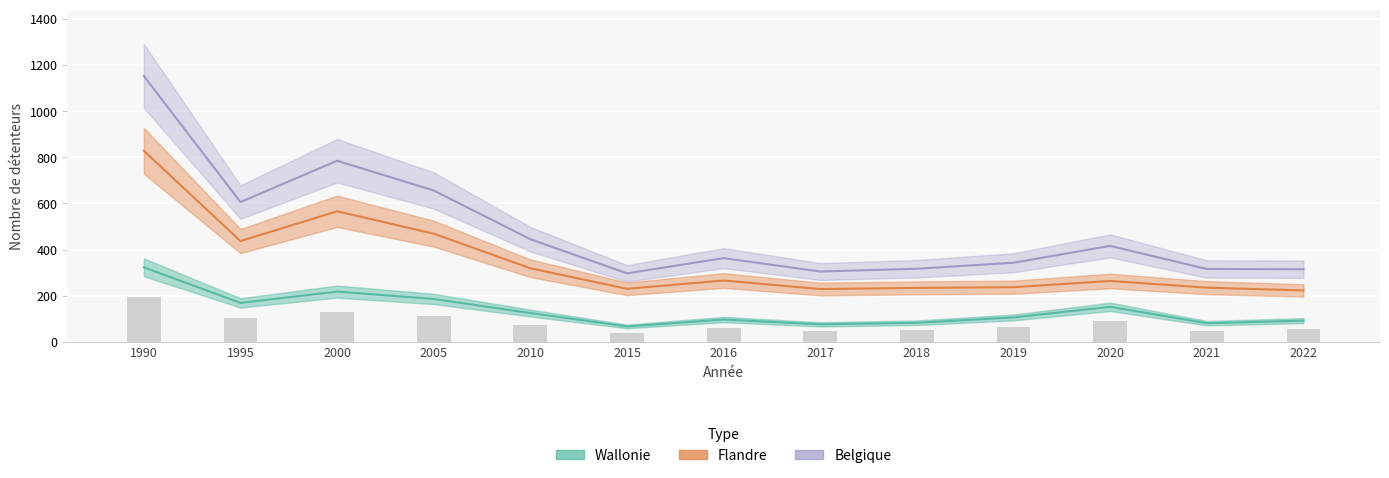

What is the value of the Belgique bar at the 10th from the left?

343